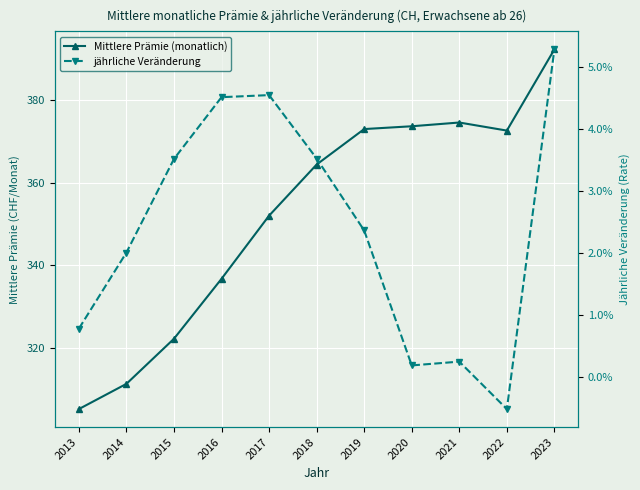

Which series has the largest total across all categories?

Mittlere Prämie (monatlich)